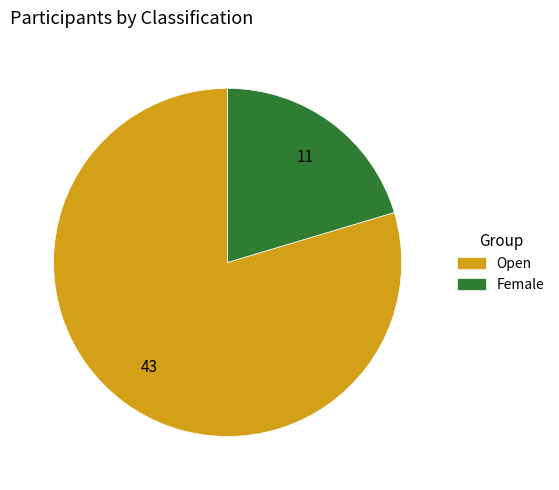

Do Female and Open together represent more than half of the pie?

Yes